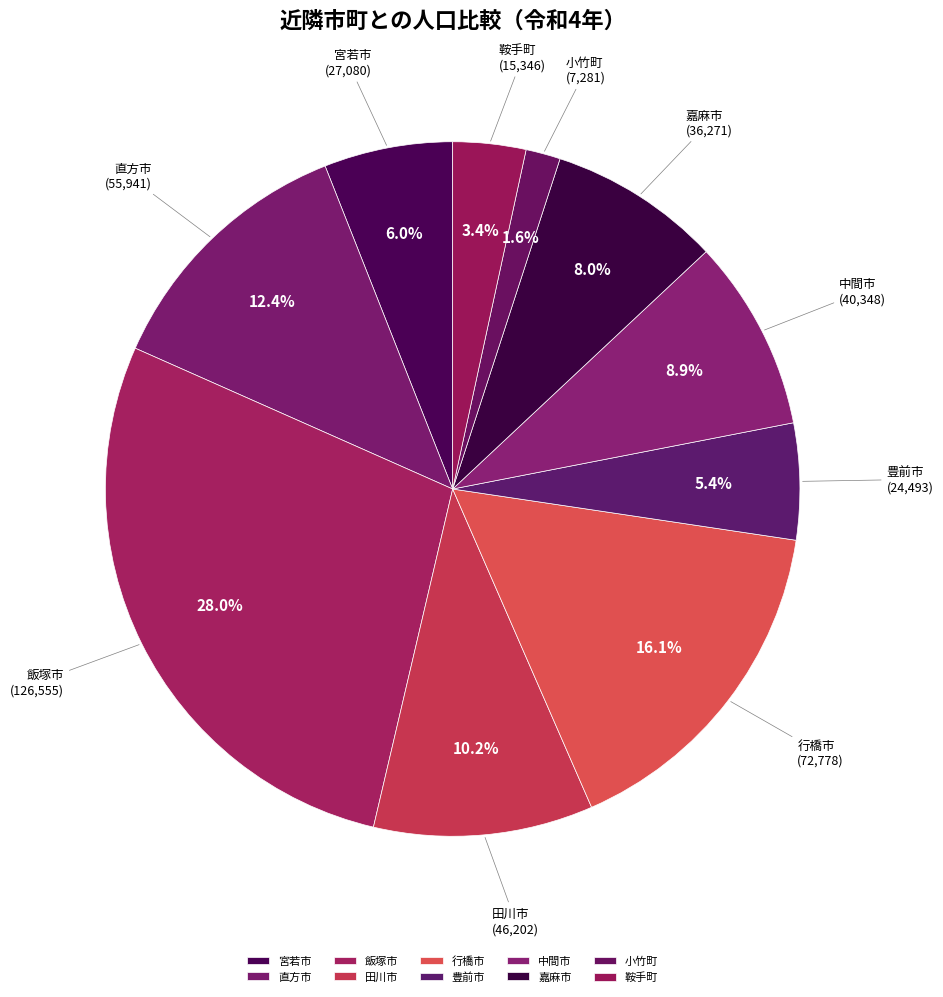

How many segments does this pie chart have?

10